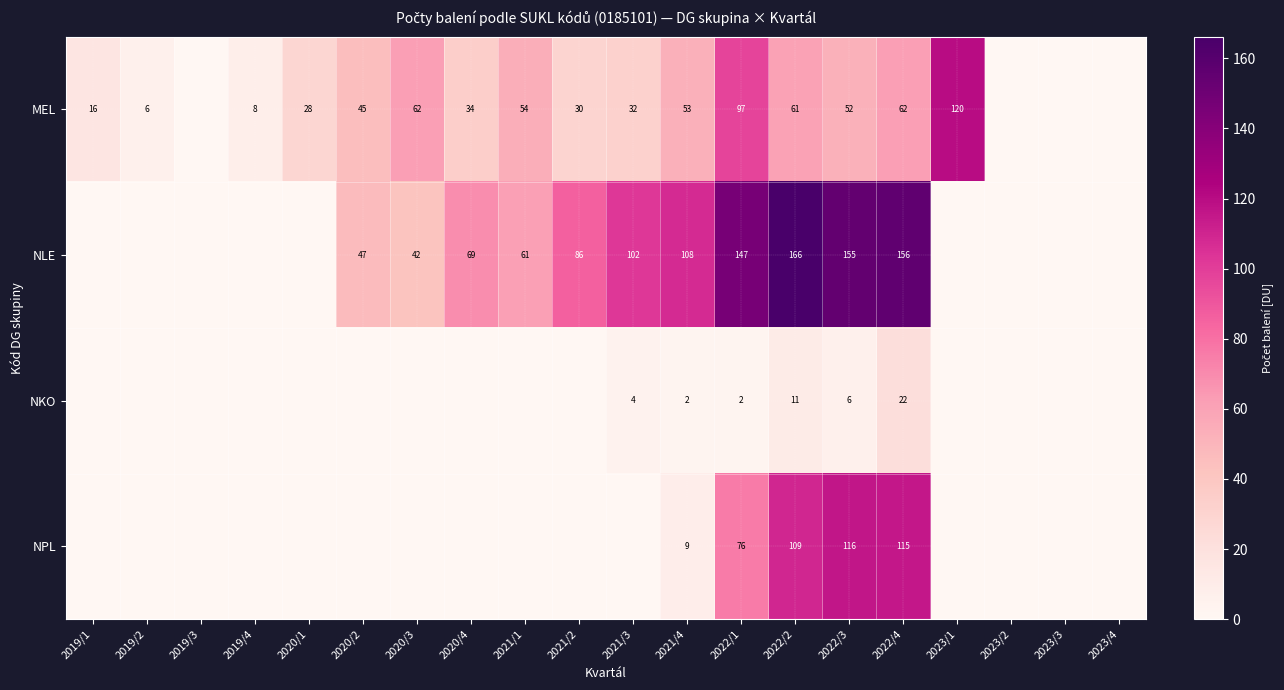

What is the total value across all series at 2021/4?

172